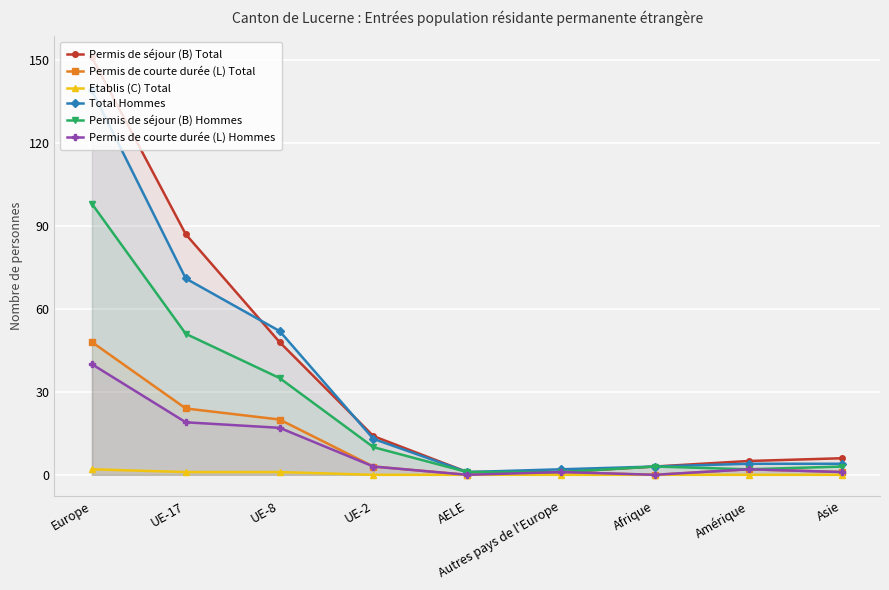

The Total Hommes series shows 79 at Europe. True or false?

False